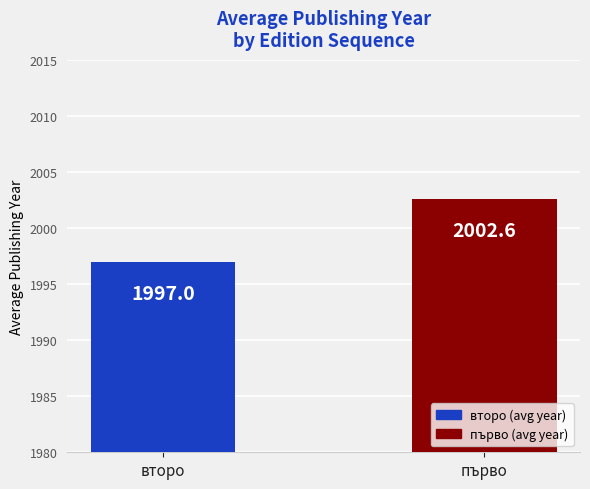

Reading left to right, transcribe all the data shown in this chart.

второ=1997.0	първо=2002.6